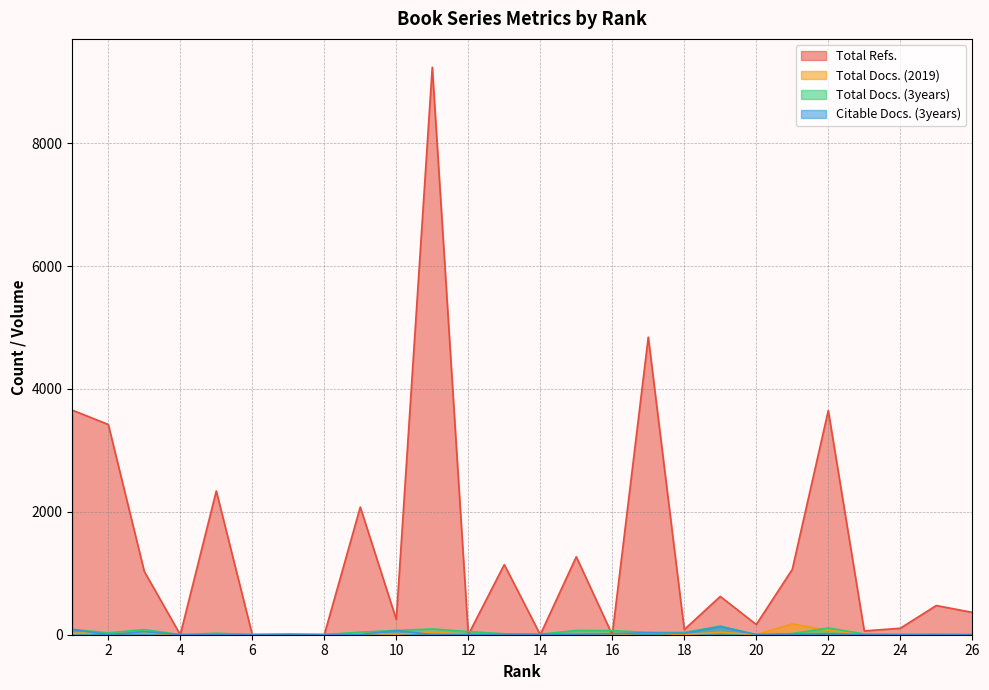

What is the greatest value displayed?

9236